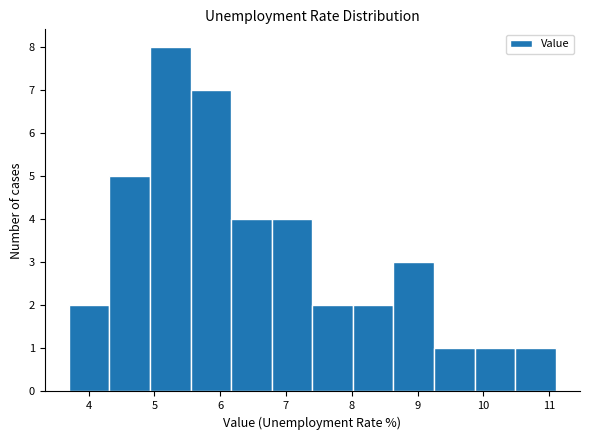

Reading left to right, transcribe this chart: for each bar, give the range it covers on the x-axis and its height. Neither the bar edges nor the heights are printed on the chart, so give them approximately, as read against the axes.

3.7 to 4.3: 2
4.3 to 4.9: 5
4.9 to 5.6: 8
5.6 to 6.2: 7
6.2 to 6.8: 4
6.8 to 7.4: 4
7.4 to 8.0: 2
8.0 to 8.6: 2
8.6 to 9.3: 3
9.3 to 9.9: 1
9.9 to 10.5: 1
10.5 to 11.1: 1